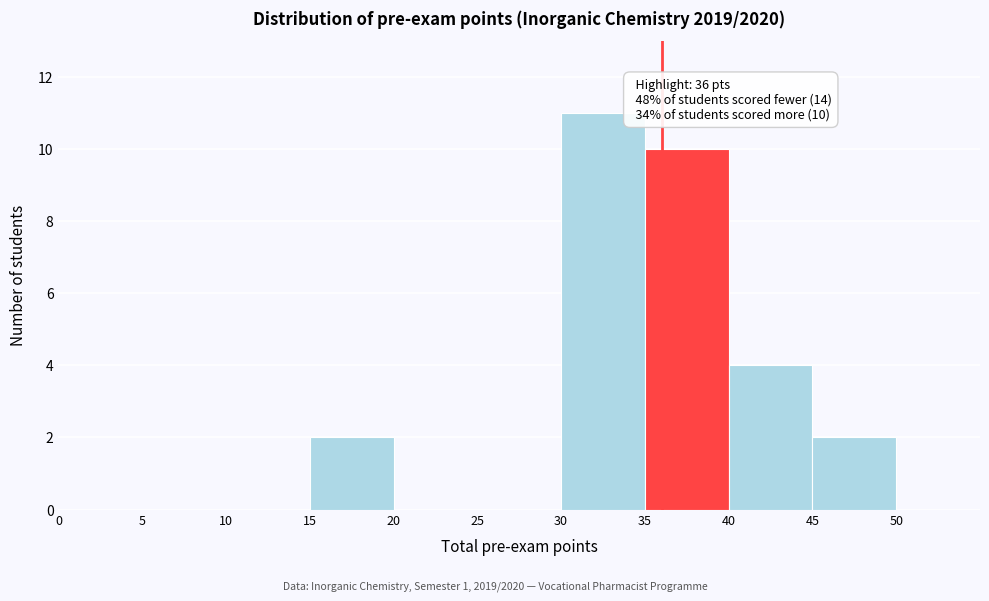

Which range on the x-axis has the tallest bar?

30 to 35